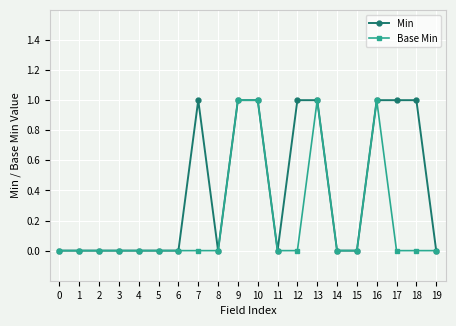

Rank the series by their average value, from highest to lowest.

Min, Base Min